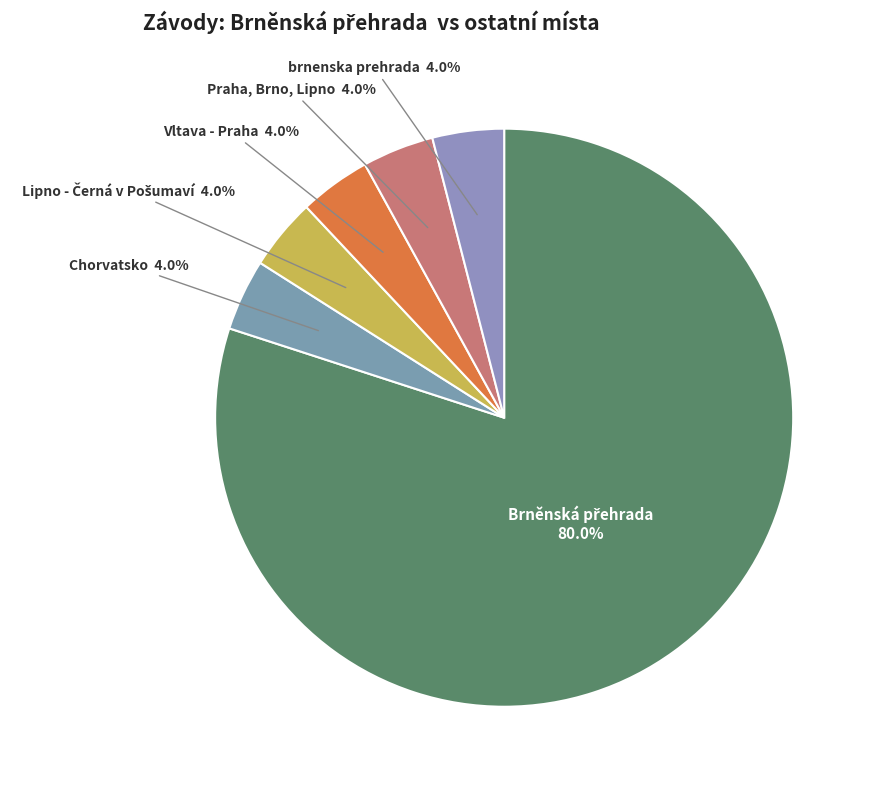

Does brnenska prehrada account for over 50% of the chart?

No